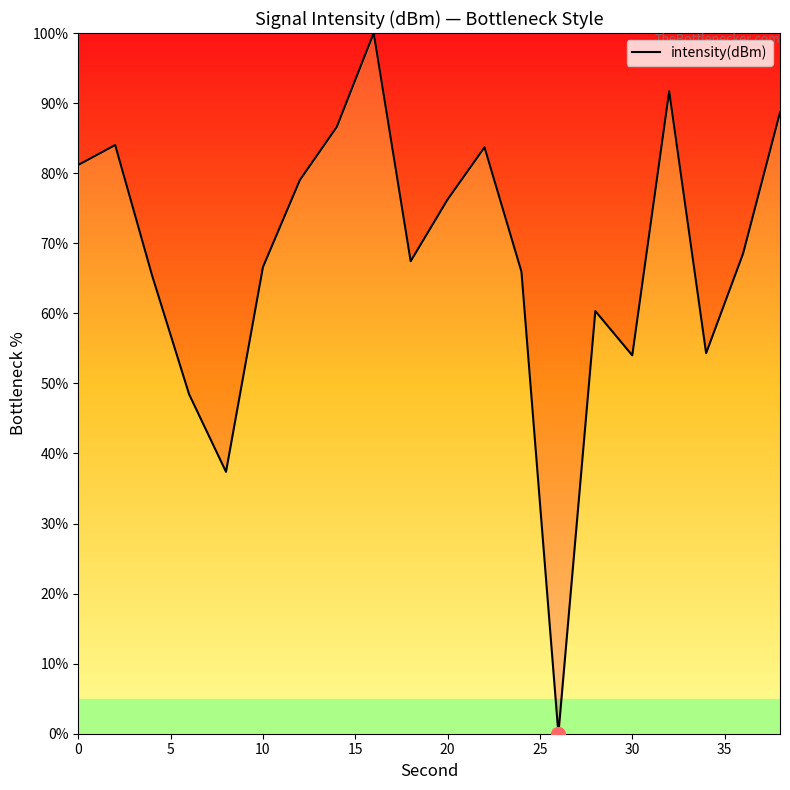

What is the average value?

68.0